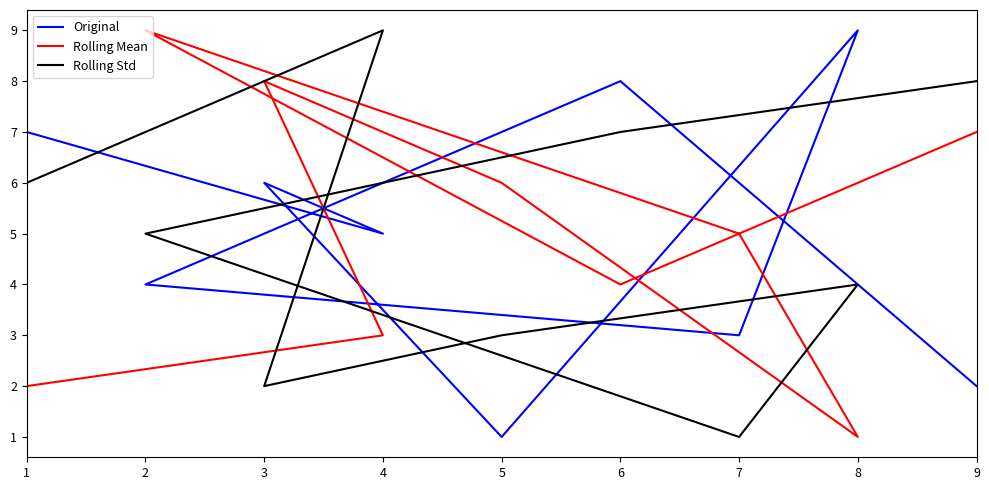

Which series changed the most between 6 and 5?

Original